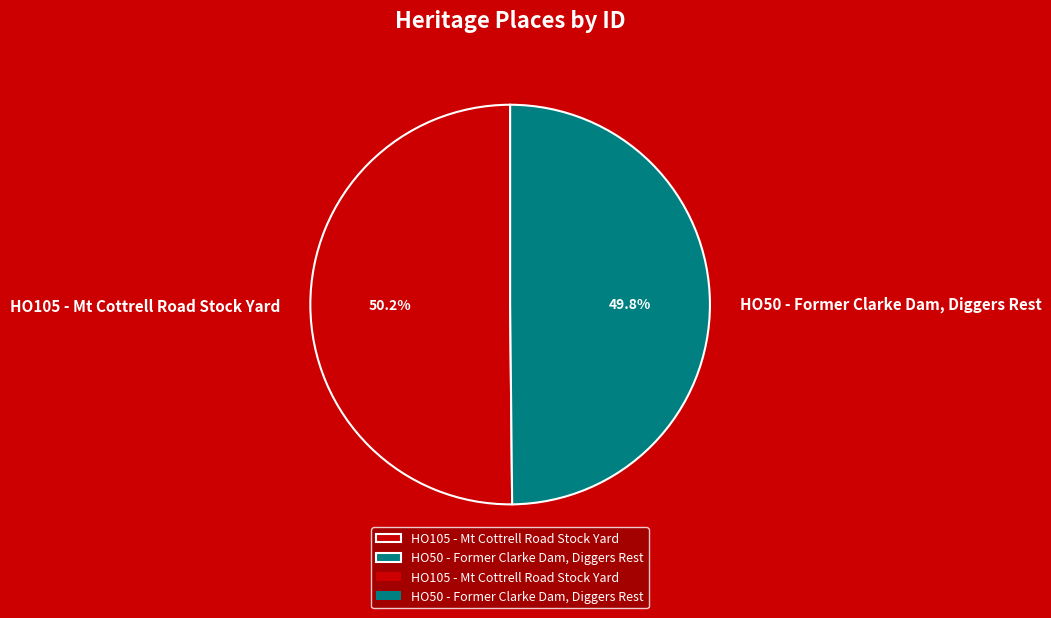

Is it true that HO50 - Former Clarke Dam, Diggers Rest is 61% of the pie?

False